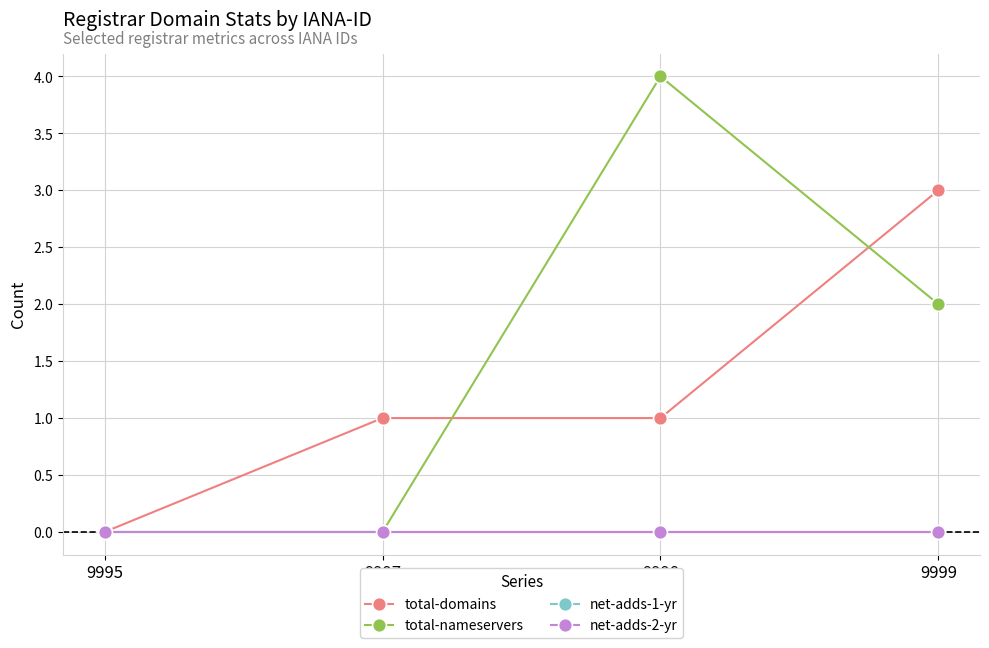

Does the chart have visible grid lines?

Yes